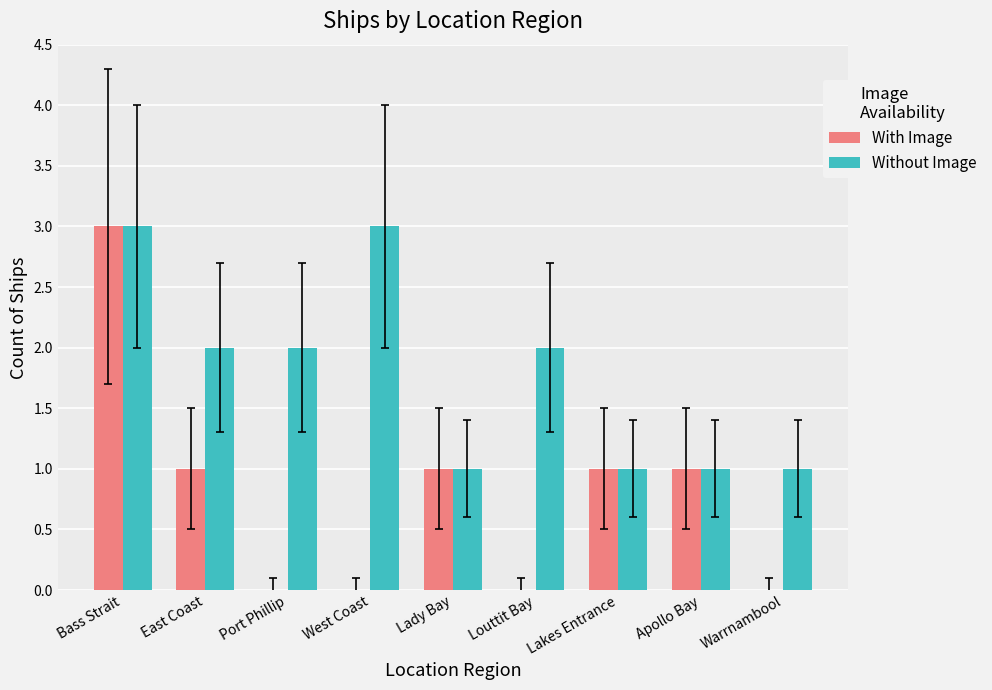

Between Bass Strait and Louttit Bay, which series saw the biggest shift?

With Image